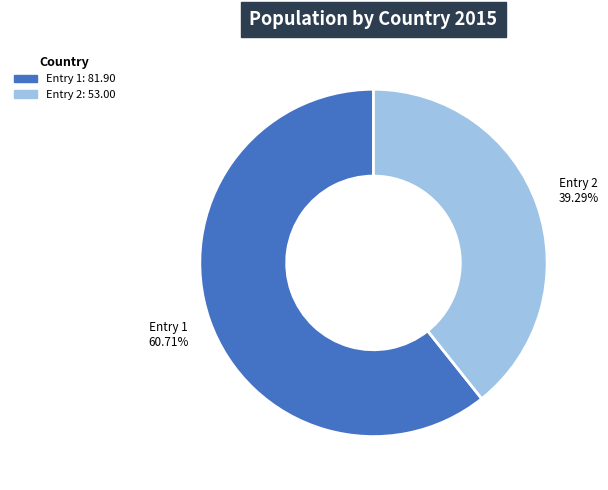

Is the sum of Entry 1 and Entry 2 greater than half?

Yes